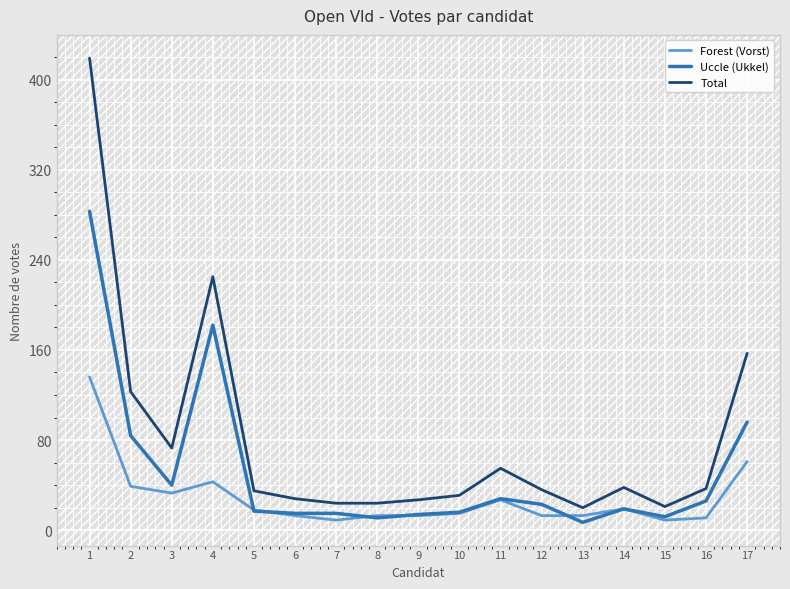

Where is the first local maximum for Total?

4